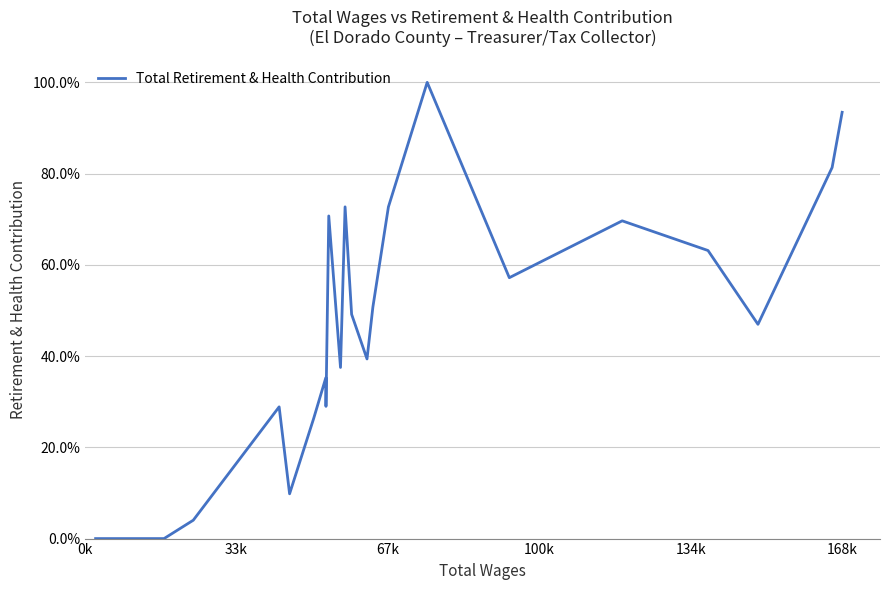

What is the difference between the second highest and minimum values?

0.9